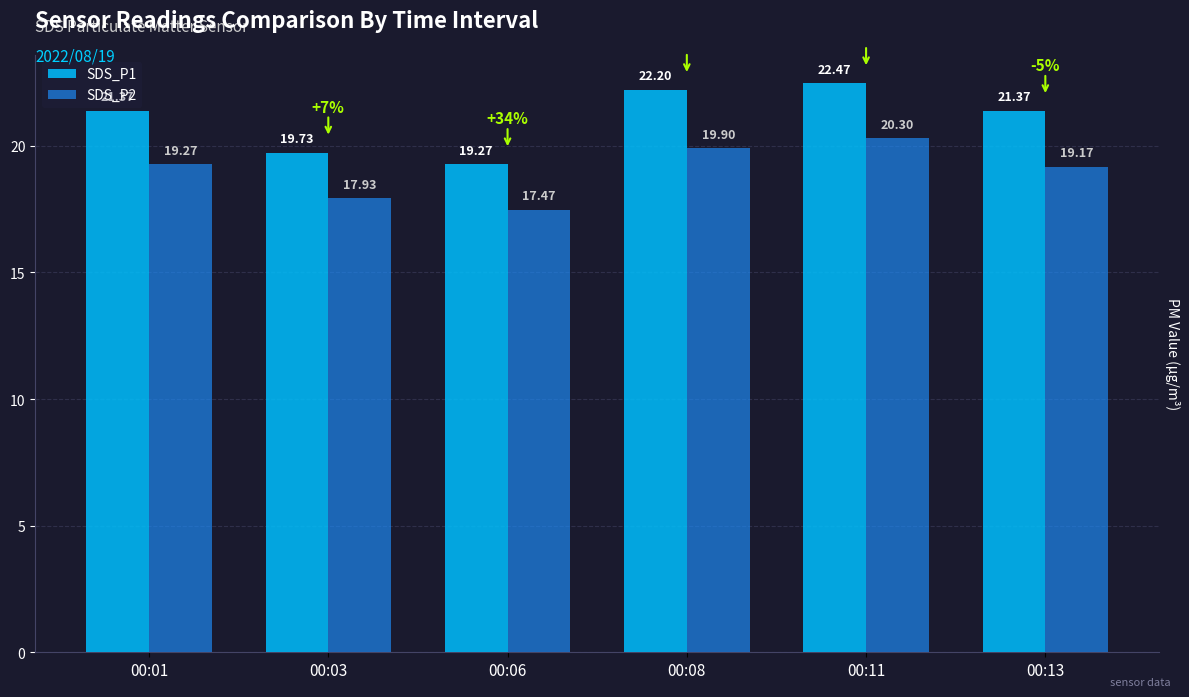

List the series in order of their peak value, lowest first.

SDS_P2, SDS_P1